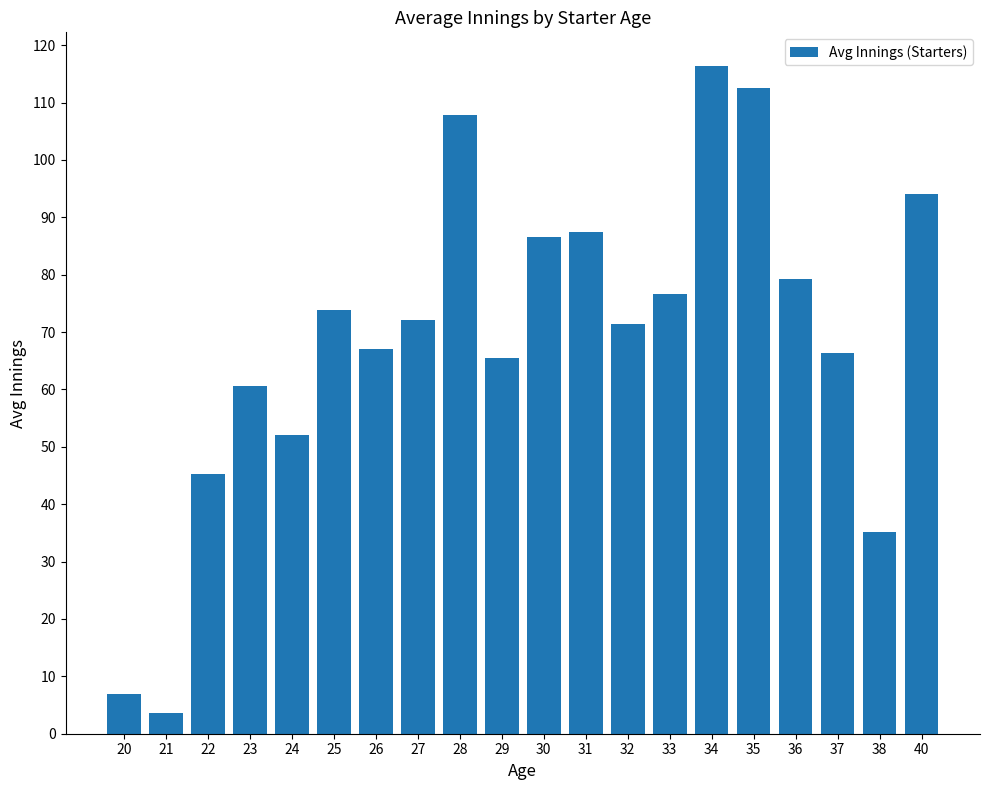

What is the smallest value displayed?

3.6